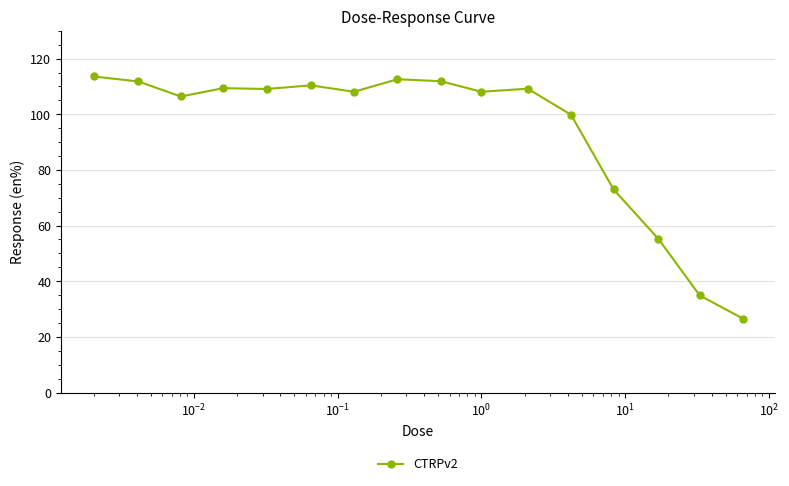

What is the minimum value shown in the chart?

26.6